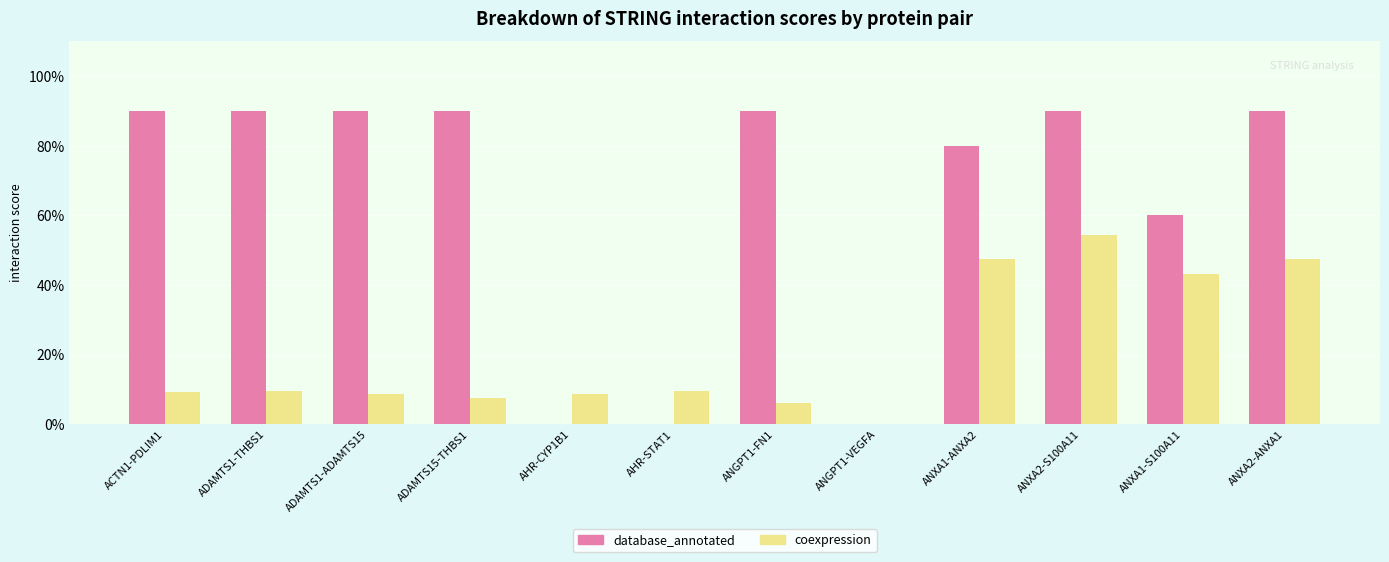

What are all the series names shown in the legend?

database_annotated, coexpression